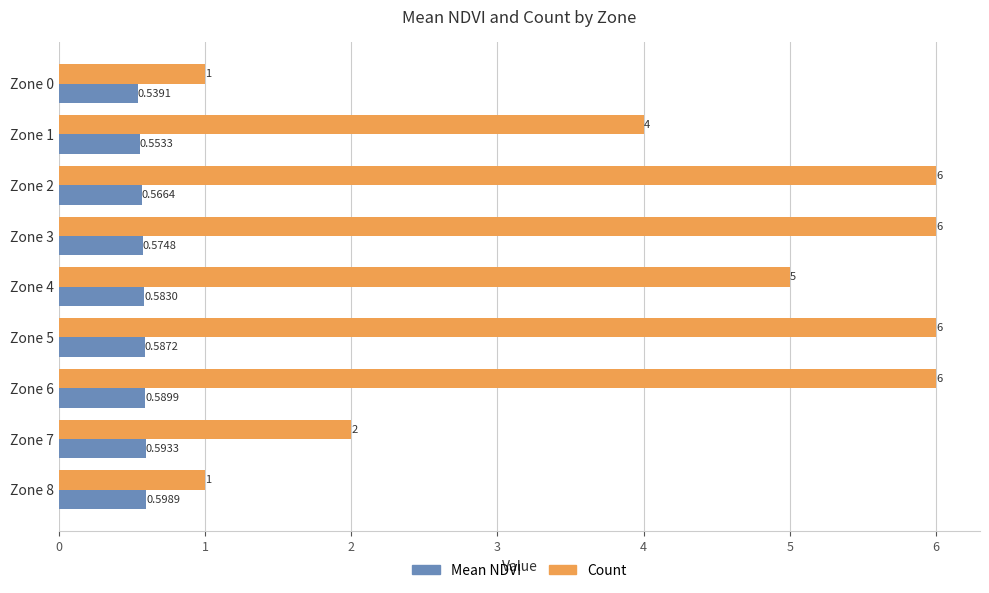

At which category is the sum across all series the highest?

Zone 6